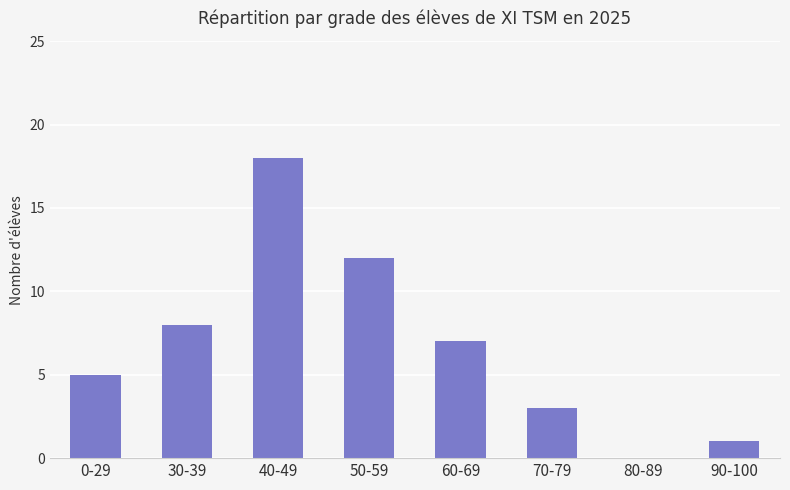

Which category has the highest value across all series?

40-49